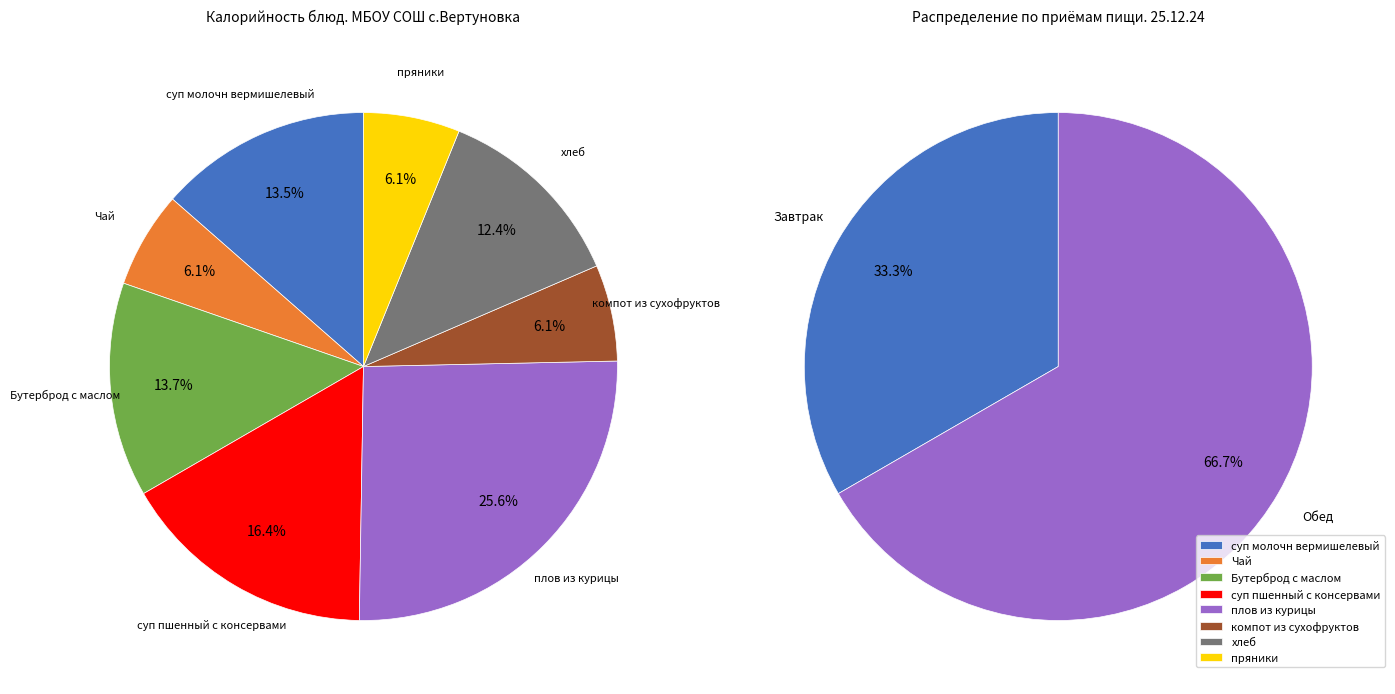

To the nearest percent, what percentage of the pie is Чай?

6%